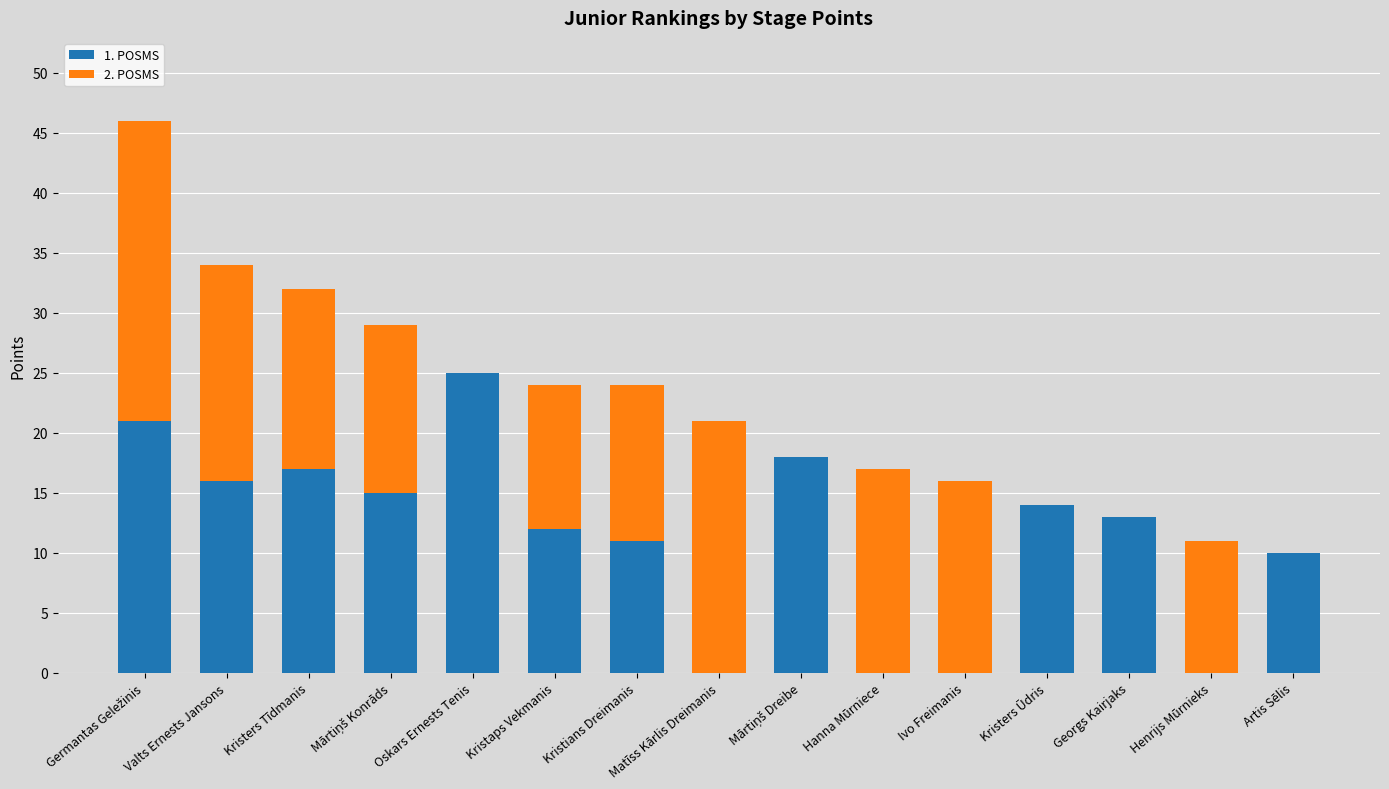

What is the total value across all series at Valts Ernests Jansons?

34